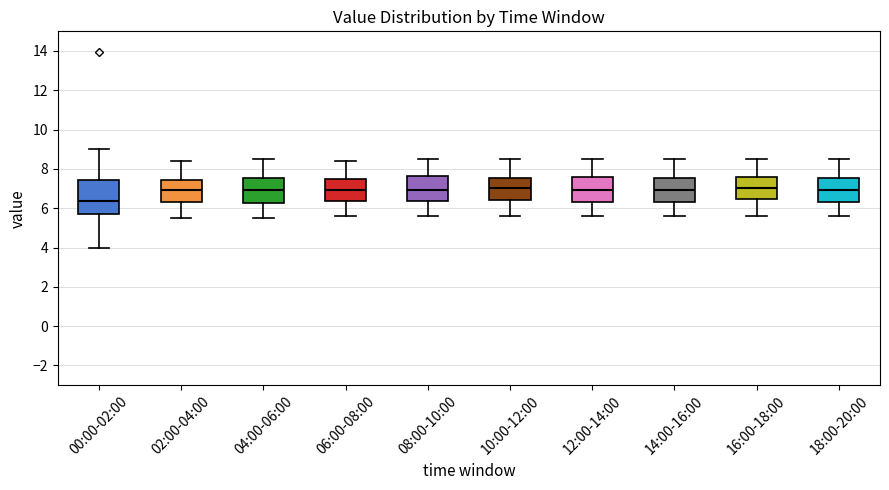

Reading left to right, read every box against the y-axis: the position of its median line, the range the box covers, and the ends of its whiskers. The values are not printed on the chart, so give them approximately, as read against the axis.

00:00-02:00: median 6.4, box 5.6 to 7.4, whiskers 4.0 to 9.0
02:00-04:00: median 7.0, box 6.4 to 7.4, whiskers 5.6 to 8.4
04:00-06:00: median 7.0, box 6.2 to 7.6, whiskers 5.6 to 8.6
06:00-08:00: median 7.0, box 6.4 to 7.6, whiskers 5.6 to 8.4
08:00-10:00: median 7.0, box 6.4 to 7.6, whiskers 5.6 to 8.6
10:00-12:00: median 7.0, box 6.4 to 7.6, whiskers 5.6 to 8.6
12:00-14:00: median 7.0, box 6.4 to 7.6, whiskers 5.6 to 8.6
14:00-16:00: median 7.0, box 6.4 to 7.6, whiskers 5.6 to 8.6
16:00-18:00: median 7.0, box 6.4 to 7.6, whiskers 5.6 to 8.6
18:00-20:00: median 7.0, box 6.4 to 7.6, whiskers 5.6 to 8.6